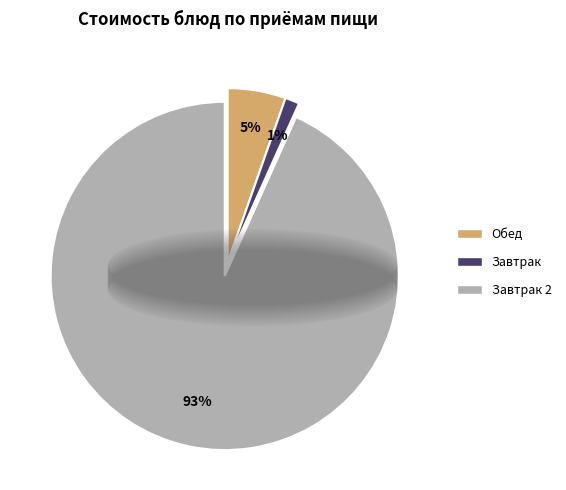

To the nearest percent, what is the average slice percentage?

33%